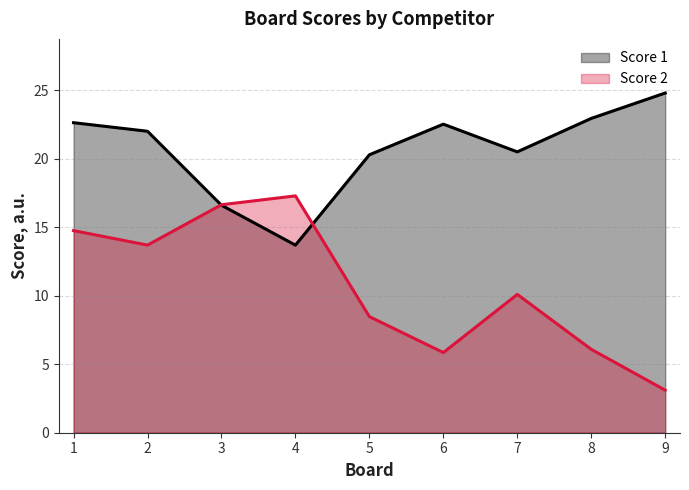

Is the value of Score 1 at 2 greater than the value of Score 2 at 3?

Yes